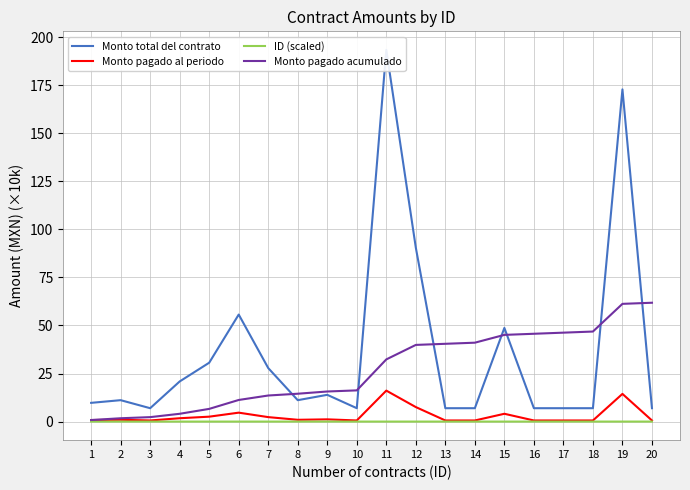

True or false: Monto pagado acumulado has a value of 19.3 at 11.

False